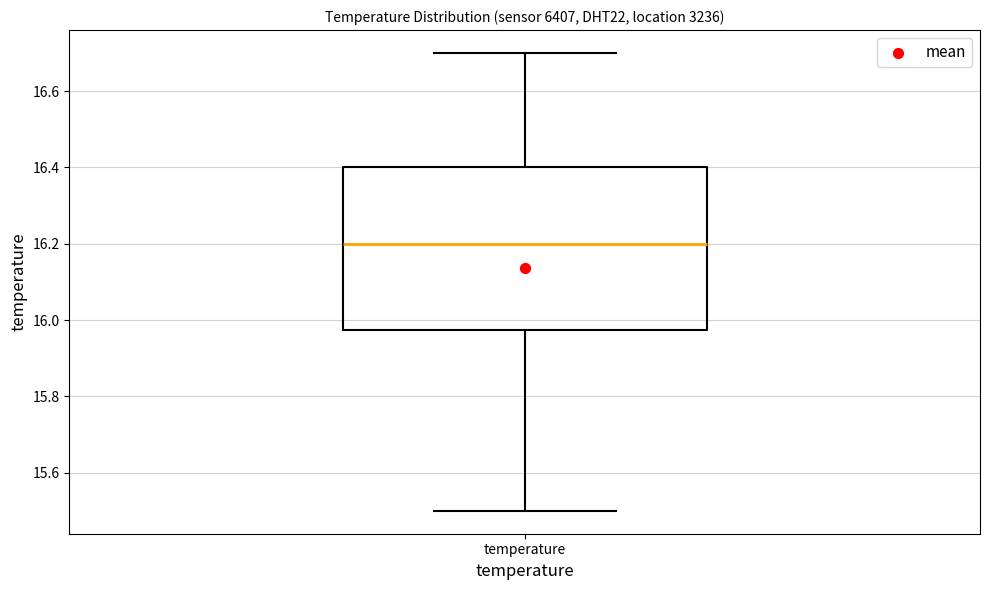

Read this box plot against the y-axis: the position of the median line, the range covered by the box, and the ends of both whiskers. The values are not printed on the chart, so give them approximately, as read against the axis.

median 16.20, box 15.98 to 16.40, whiskers 15.50 to 16.70